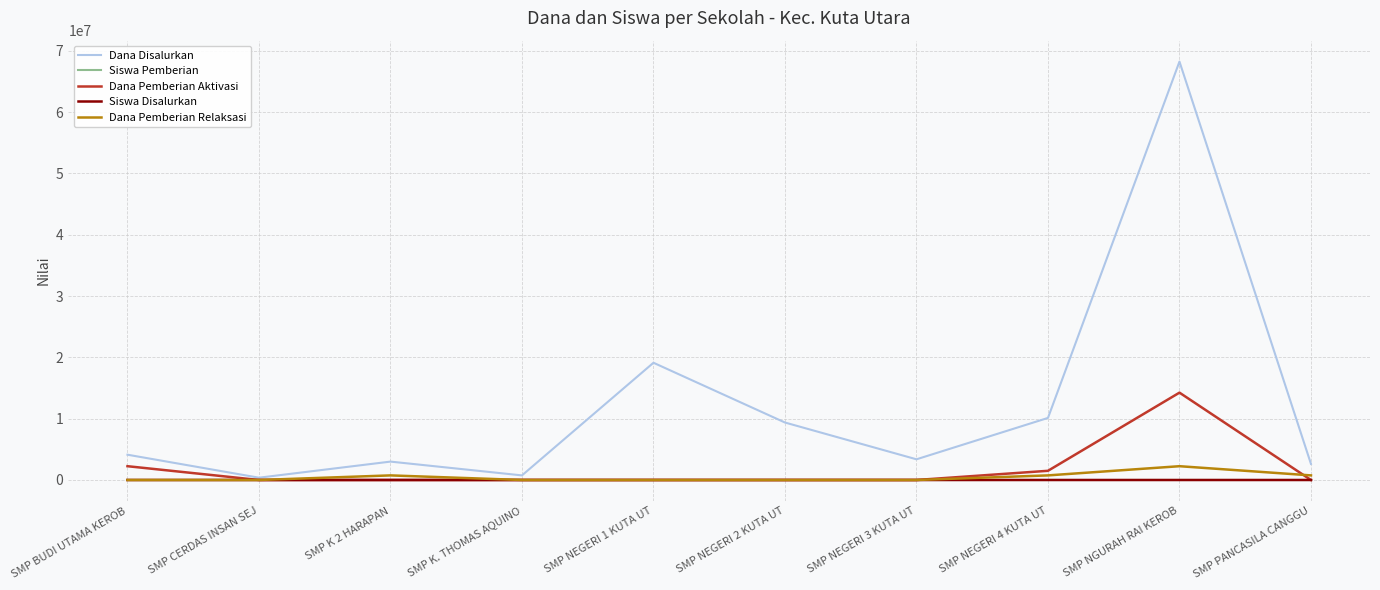

What are all the series names shown in the legend?

Dana Disalurkan, Siswa Pemberian, Dana Pemberian Aktivasi, Siswa Disalurkan, Dana Pemberian Relaksasi